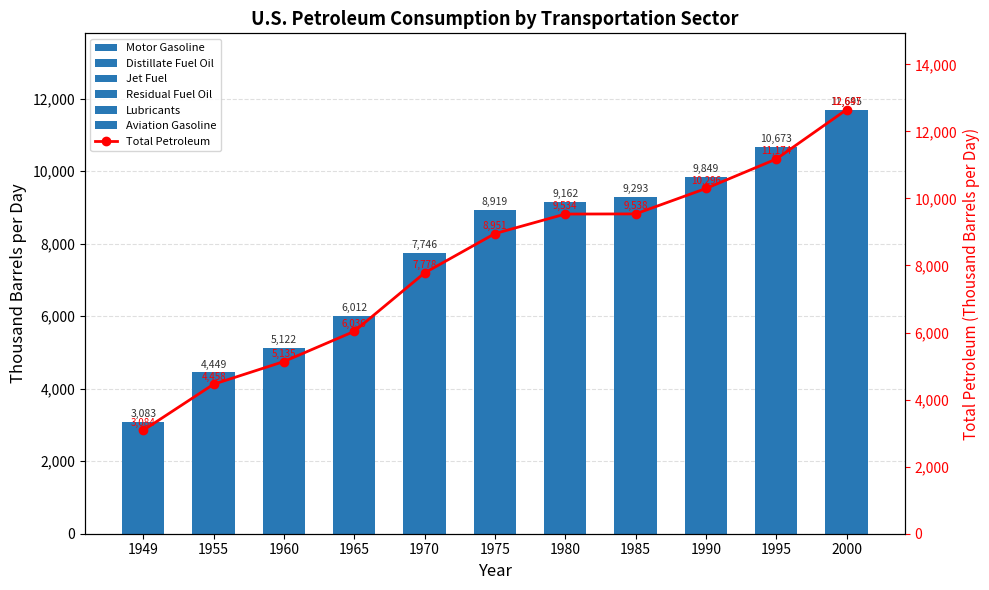

What is the value of the Residual Fuel Oil bar at the 8th from the left?

130.0